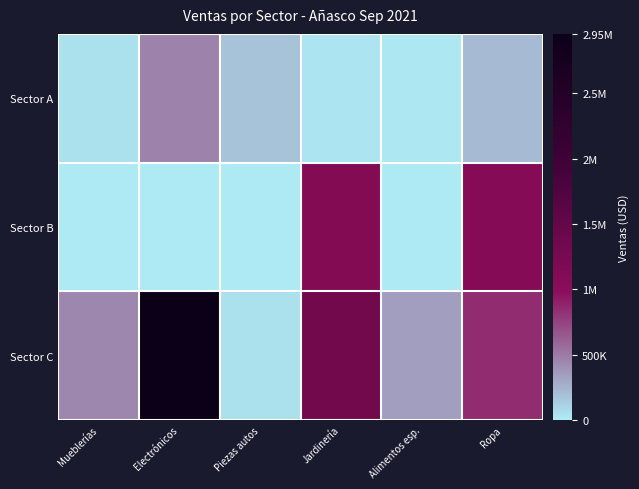

Reading left to right, what are all the values shown in this chart?

Sector A: Mueblerías=53728.8	Electrónicos=464994.3	Piezas autos=184586.5	Jardinería=24119.9	Alimentos esp.=20690.3	Ropa=216659.9
Sector B: Mueblerías=1764.5	Electrónicos=1367.5	Piezas autos=9436.3	Jardinería=1110834.5	Alimentos esp.=0.0	Ropa=1062127.6
Sector C: Mueblerías=440390.0	Electrónicos=2954392.5	Piezas autos=50081.0	Jardinería=1317125.2	Alimentos esp.=338517.2	Ropa=843053.3